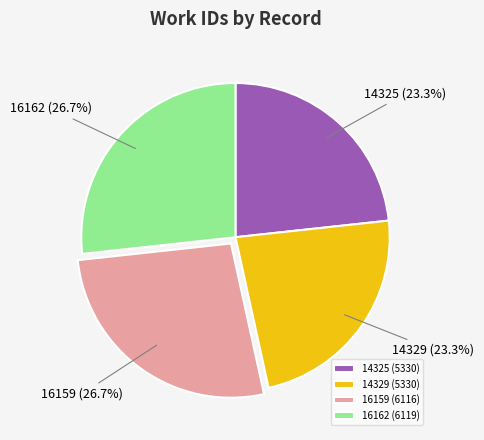

Does 16159 account for over 50% of the chart?

No